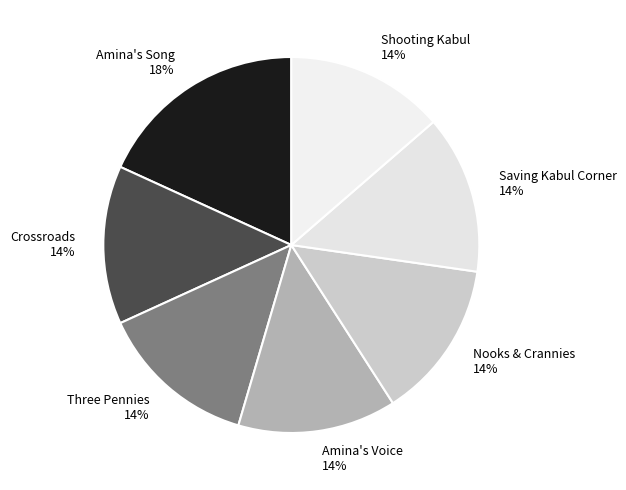

Is it true that Shooting Kabul is 14% of the pie?

True